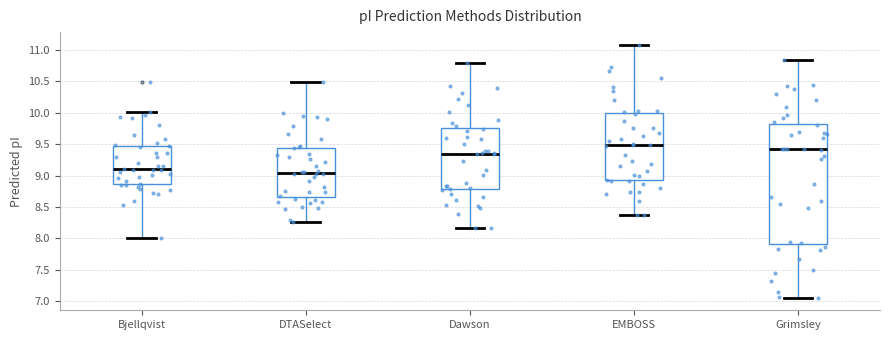

Which box is the tallest, from its lower edge to its upper edge?

Grimsley